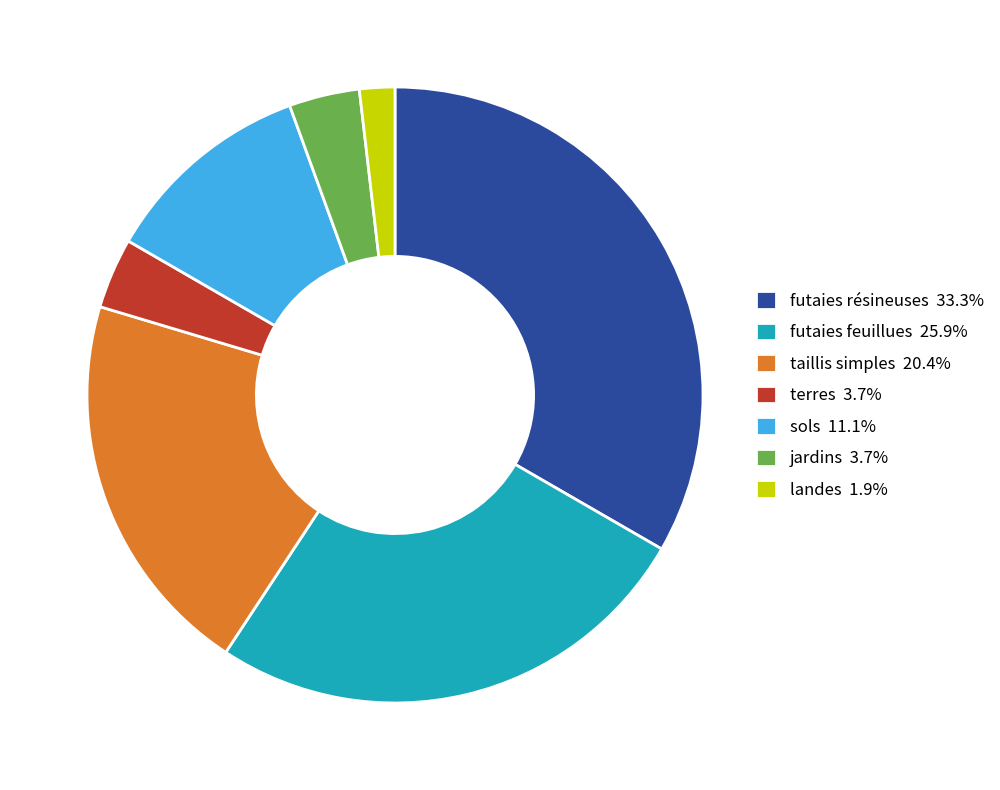

Does landes 1.9% represent more than half of the total?

No